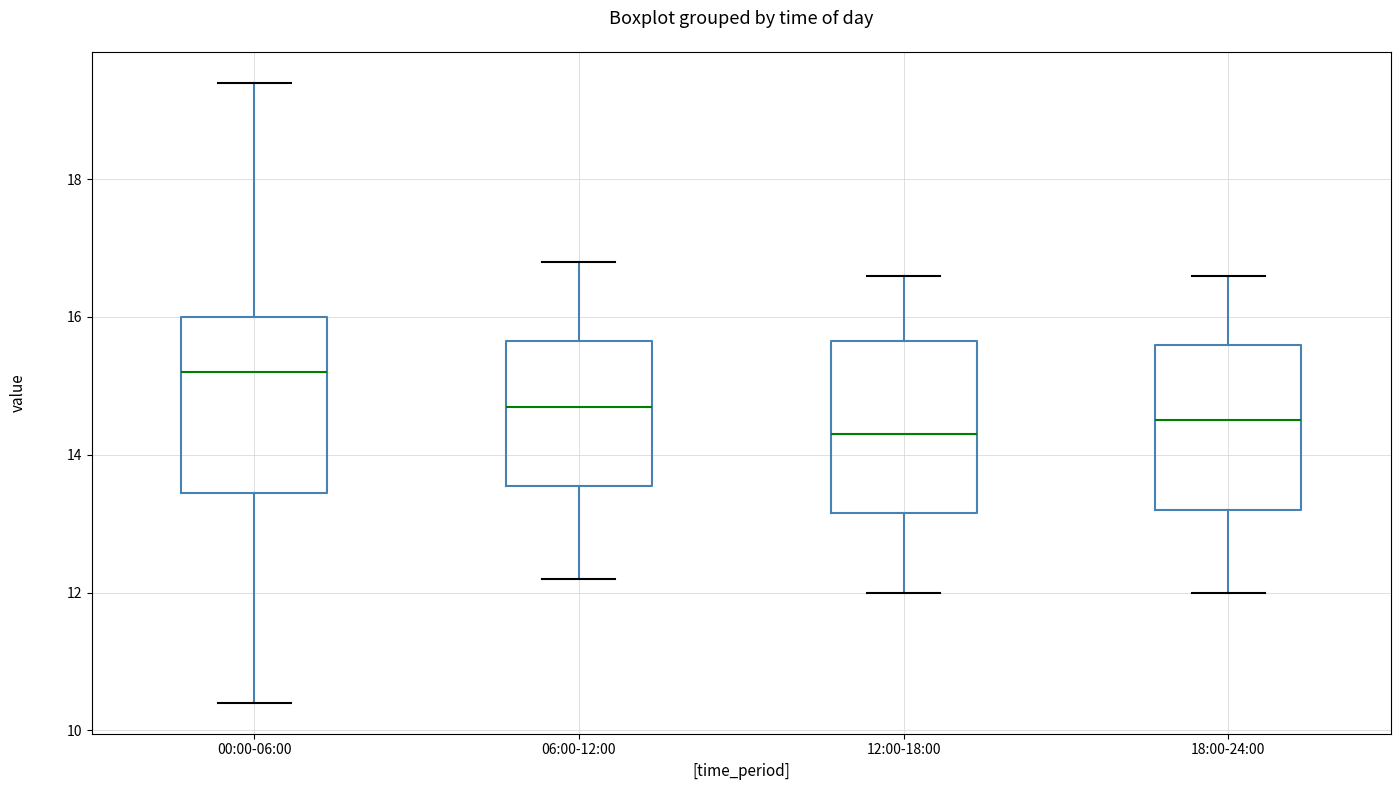

Where does the median line of the box for 12:00-18:00 sit on the y-axis? The values are not printed on the chart, so give them approximately, as read against the axis.

14.4